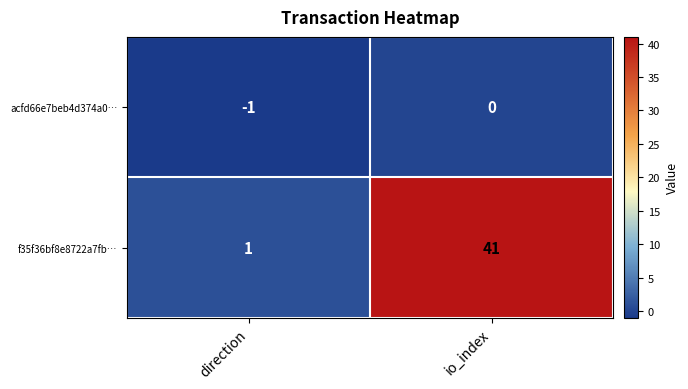

At which category does the chart reach its peak across all series?

io_index